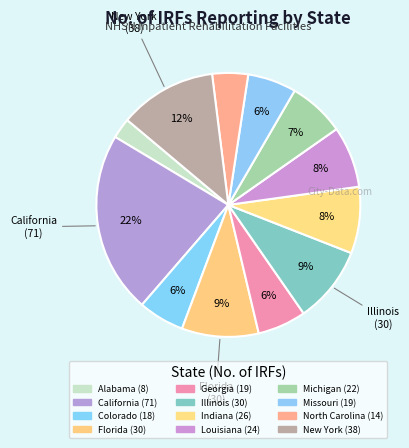

To the nearest percent, what portion does Georgia represent?

6%